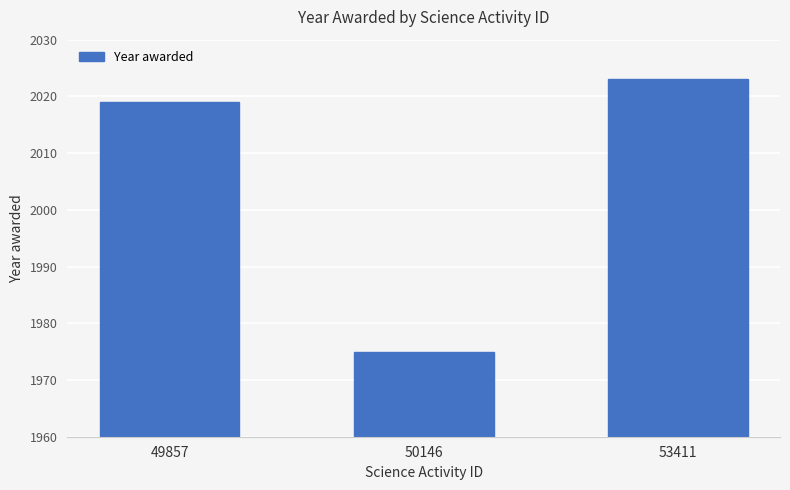

Between 53411 and 50146, which is larger?

53411